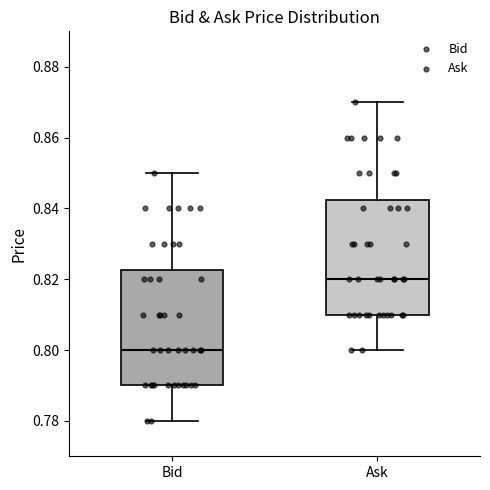

Where does the lower whisker of the box for Bid end on the y-axis? The values are not printed on the chart, so give them approximately, as read against the axis.

0.780